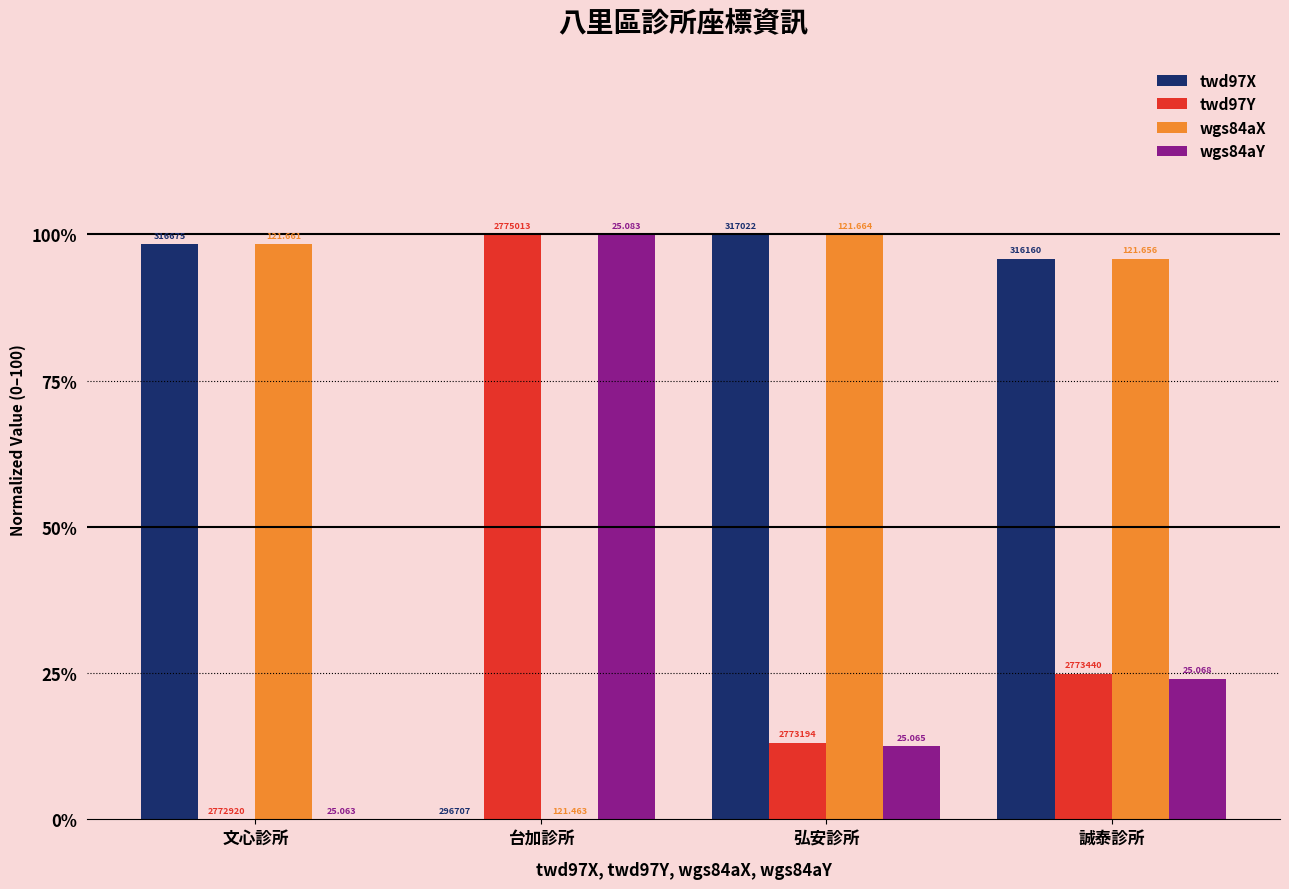

Reading left to right, transcribe all the data shown in this chart.

twd97X: 文心診所=98.3	台加診所=0.0	弘安診所=100.0	誠泰診所=95.8
twd97Y: 文心診所=0.0	台加診所=100.0	弘安診所=13.1	誠泰診所=24.8
wgs84aX: 文心診所=98.3	台加診所=0.0	弘安診所=100.0	誠泰診所=95.8
wgs84aY: 文心診所=0.0	台加診所=100.0	弘安診所=12.5	誠泰診所=24.0